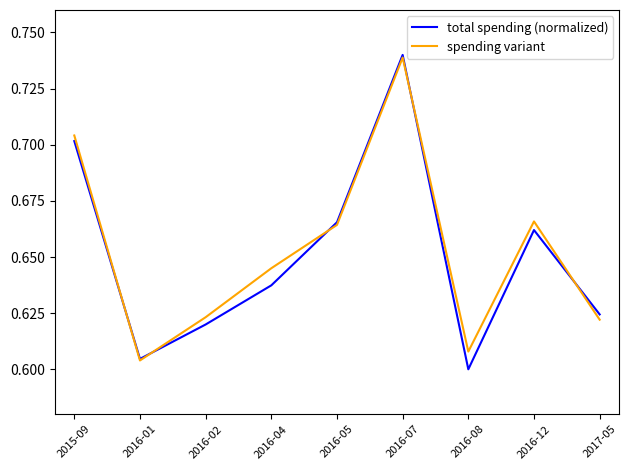

Which category has the highest value across all series?

2016-07